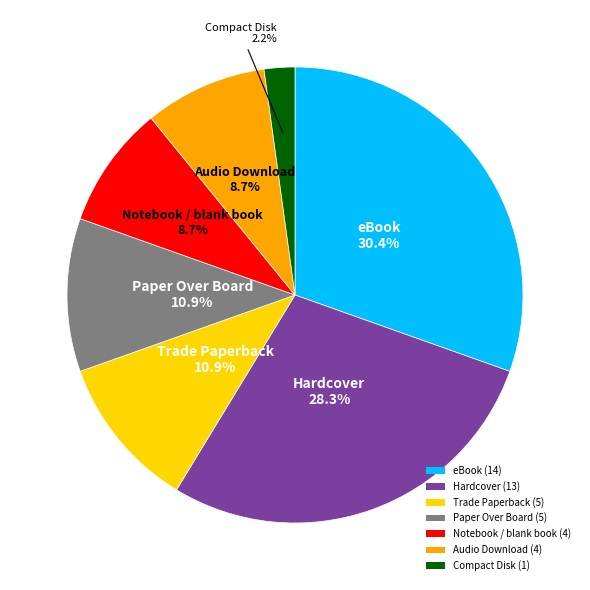

How much of the chart is everything except Paper Over Board?

89.1%